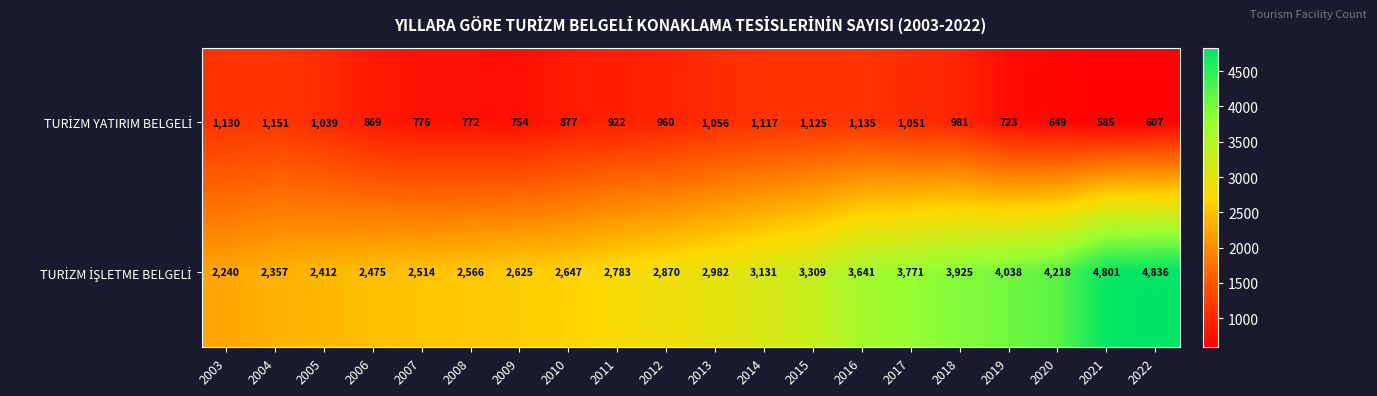

How many series are shown in this chart?

2